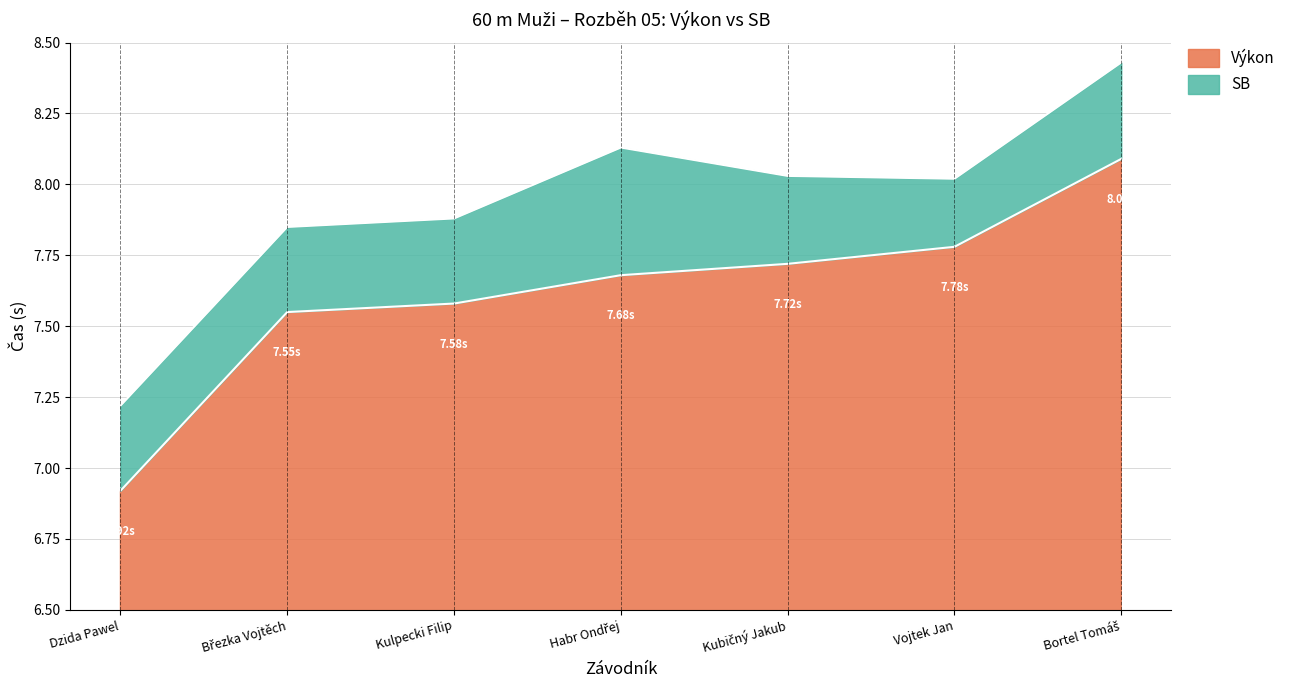

Does the chart have visible grid lines?

Yes